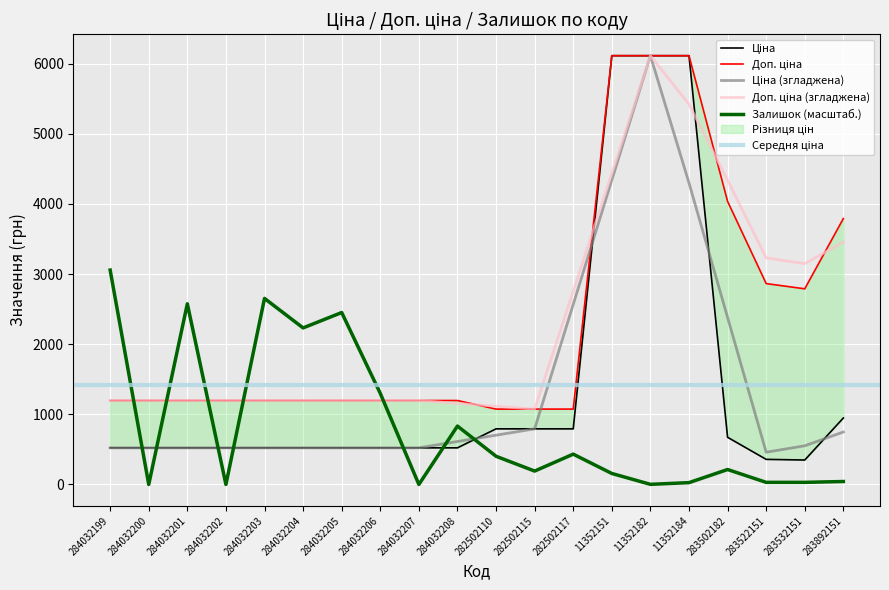

List the labels in order of Залишок value, smallest first.

284032200, 284032202, 284032207, 11352182, 11352184, 283522151, 283532151, 283892151, 11352151, 282502115, 283502182, 282502110, 282502117, 284032208, 284032206, 284032204, 284032205, 284032201, 284032203, 284032199